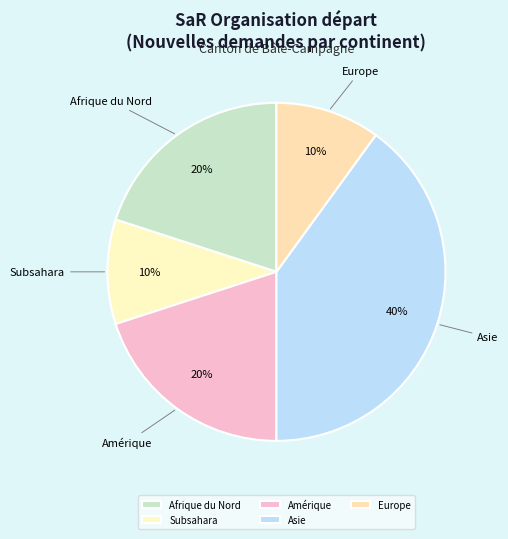

Which has a higher value, Asie or Europe?

Asie